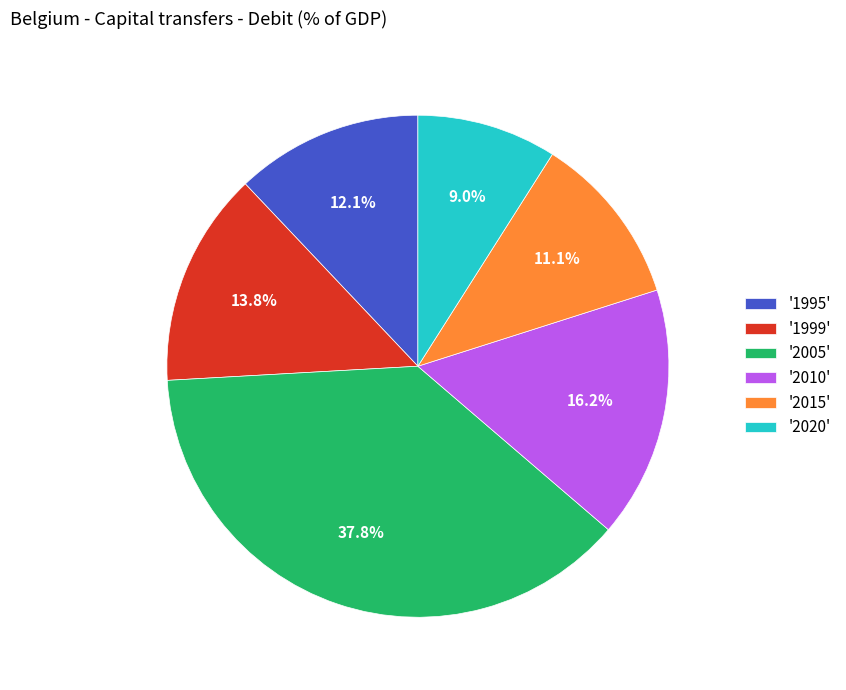

Combined, what portion of the pie is '2015' and '2020'?

20.1%